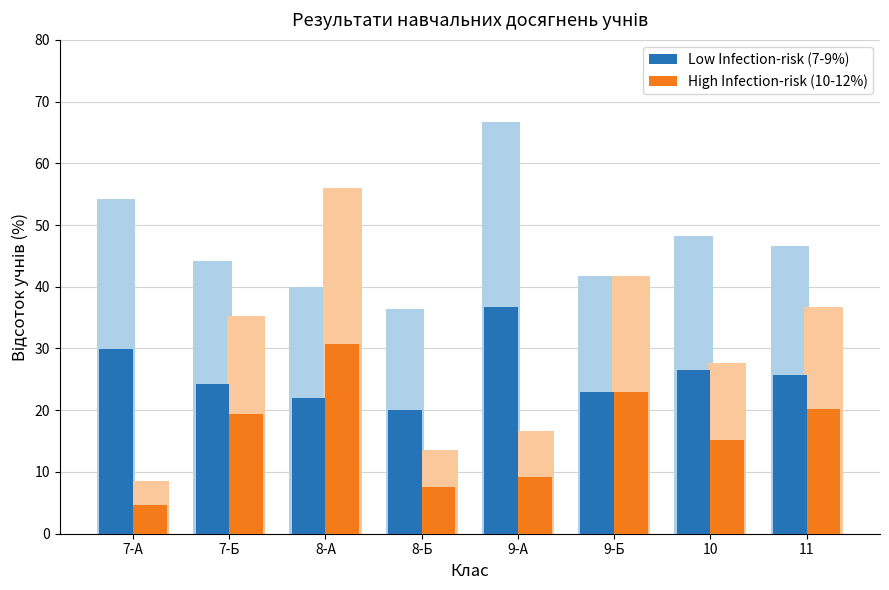

True or false: Low Infection-risk (7-9%) has a value of 22.0 at 8-А.

True